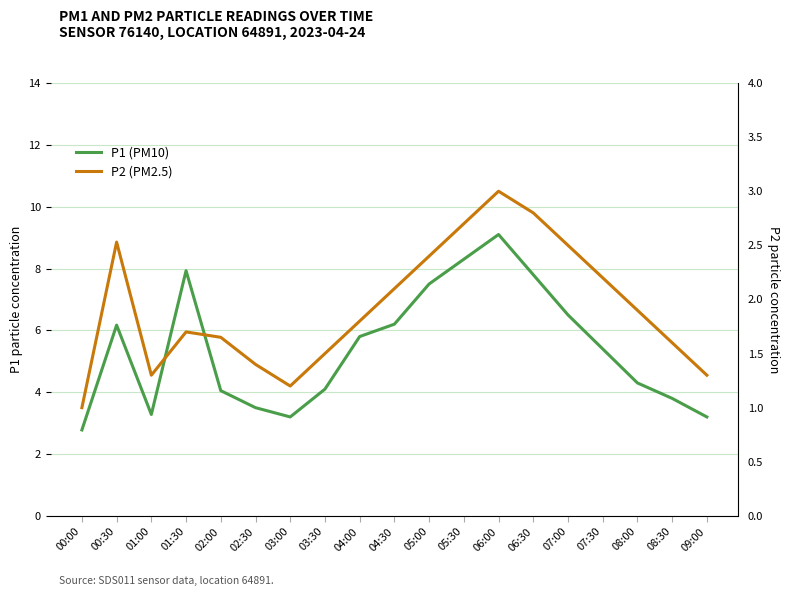

What value does the P1 (PM10) series have at 08:00?

4.3